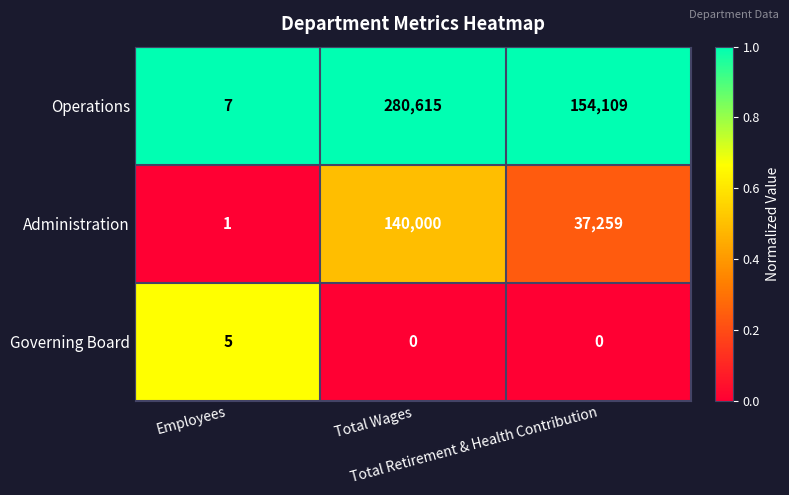

What is the average value of the Administration series?

59087